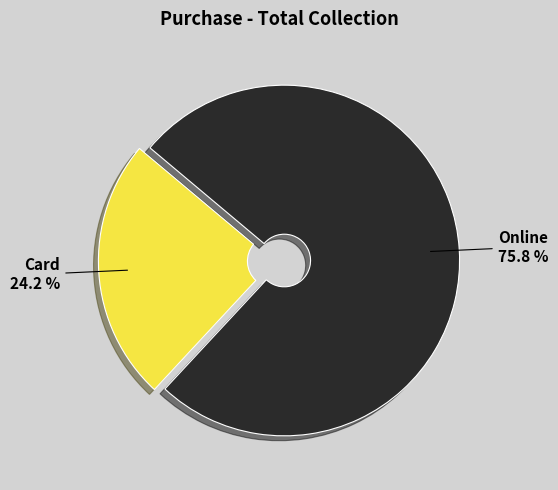

What is the total percentage of Online and Card?

100.0%